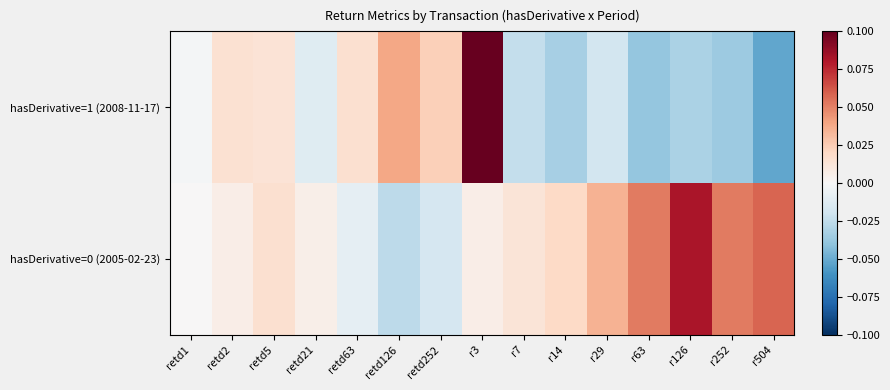

Which category has the lowest value across all series?

r504